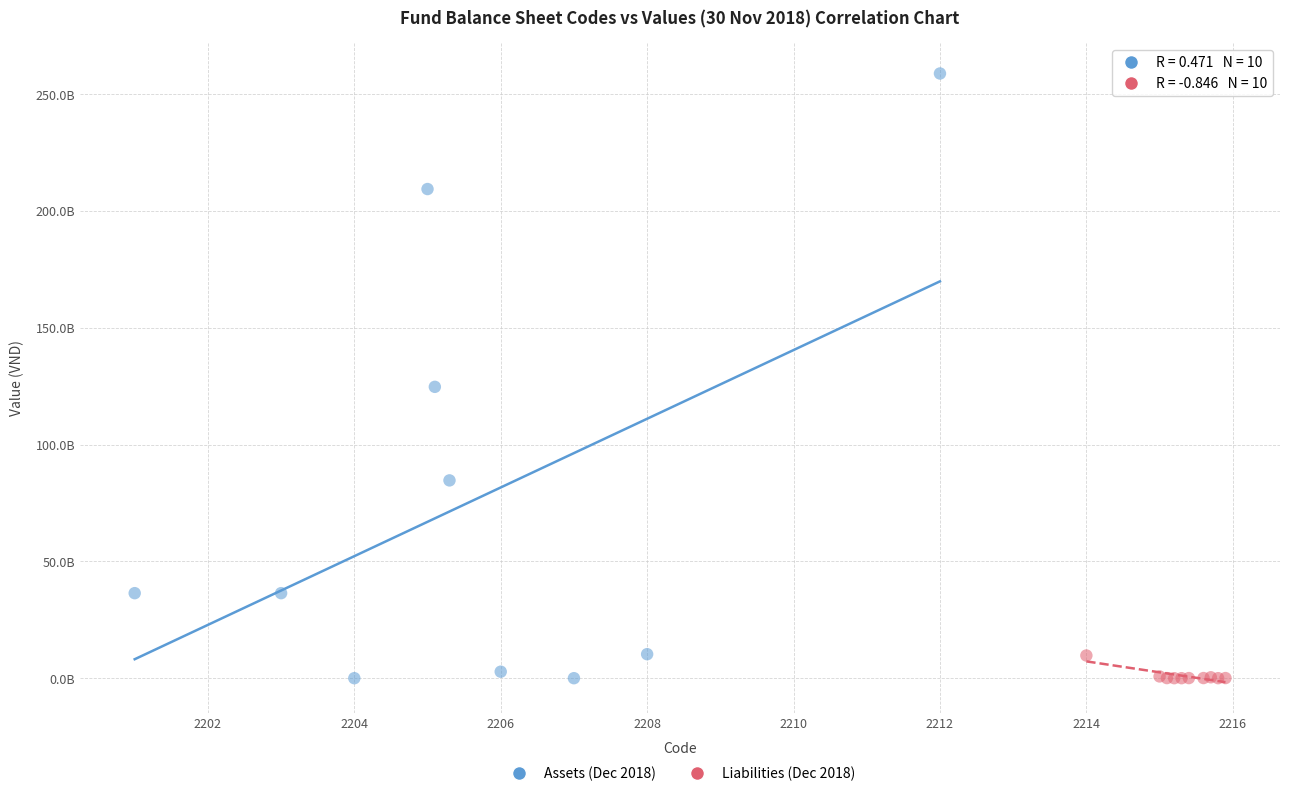

What are all the series names shown in the legend?

Assets (Dec 2018), Liabilities (Dec 2018)